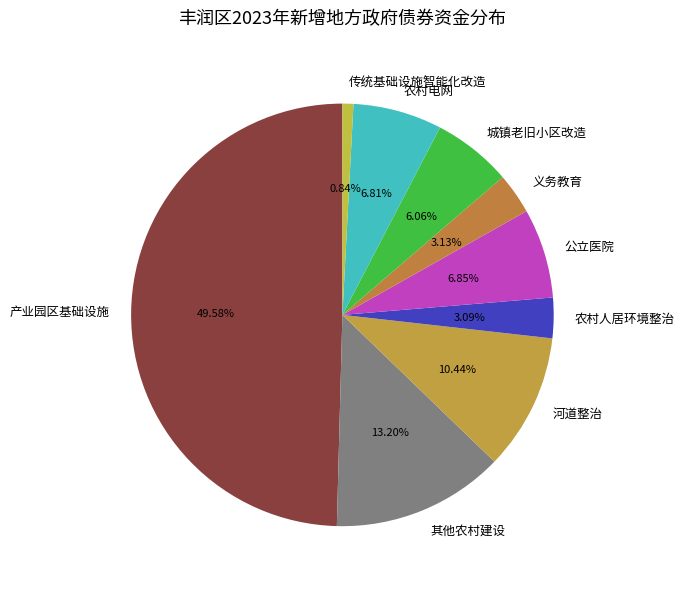

How many segments does this pie chart have?

9